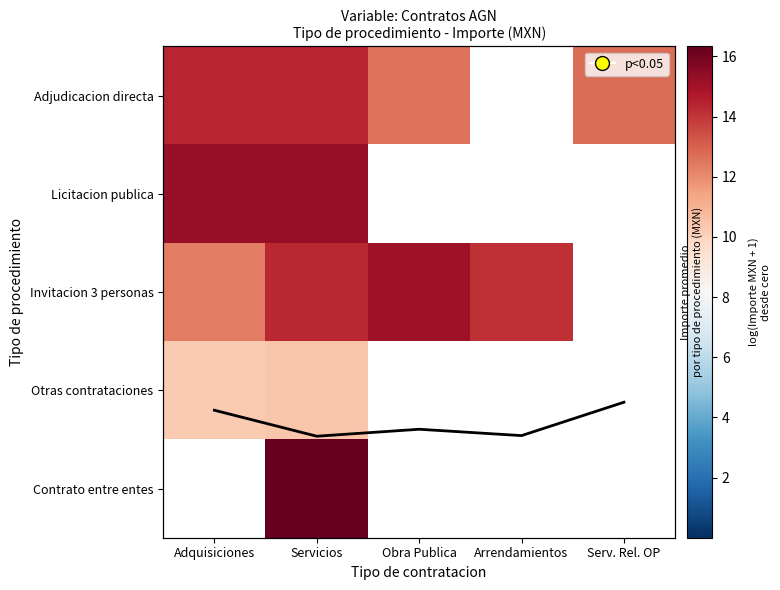

What is the difference between the second highest and minimum values in the Adjudicacion directa series?

1.8